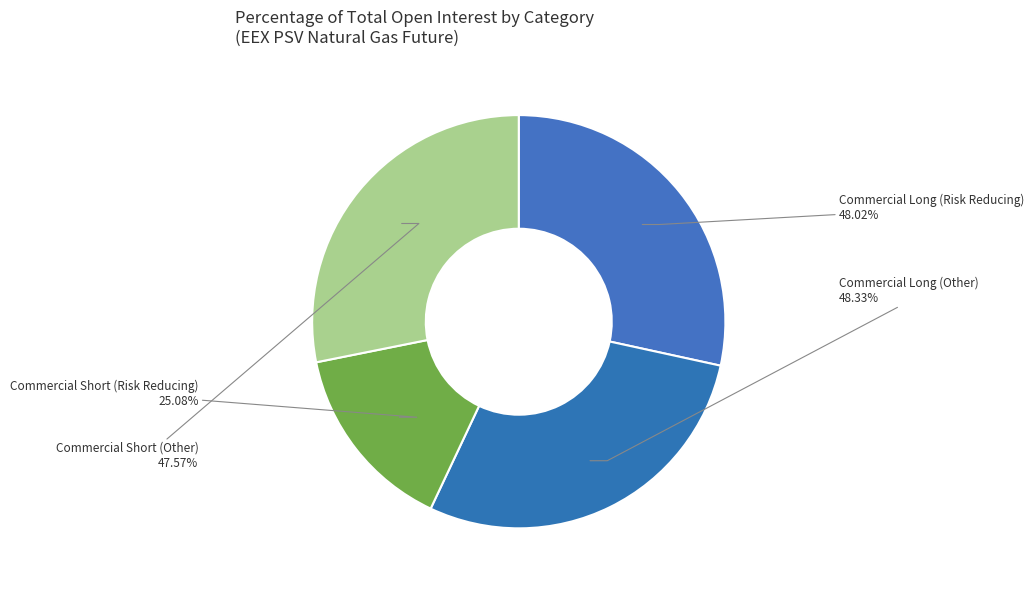

Rank the categories by value from lowest to highest.

Commercial Short (Risk Reducing), Commercial Short (Other), Commercial Long (Risk Reducing), Commercial Long (Other)